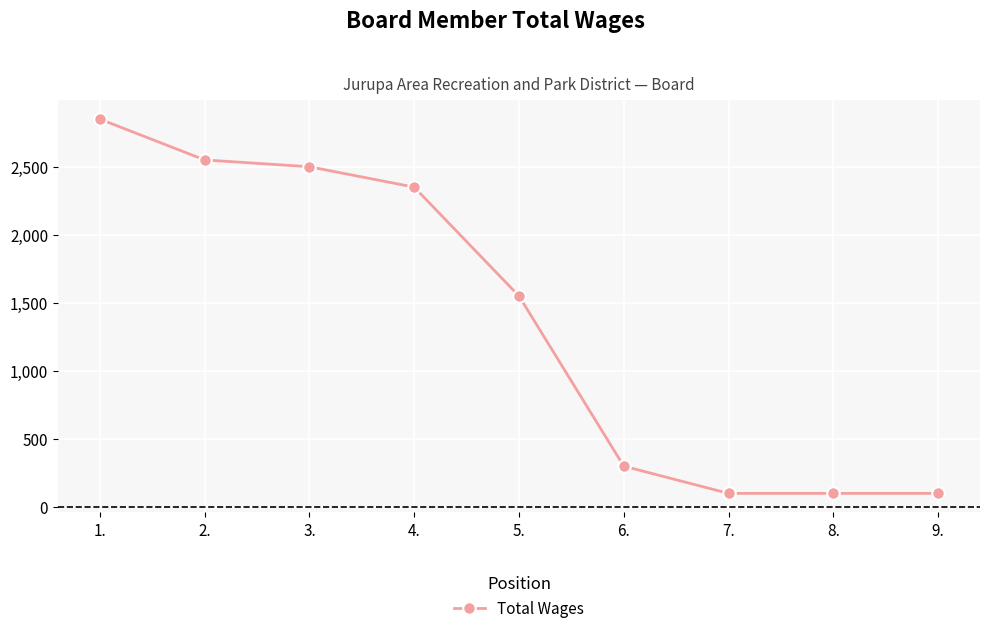

What is the change in value from 4. to 5.?

-800